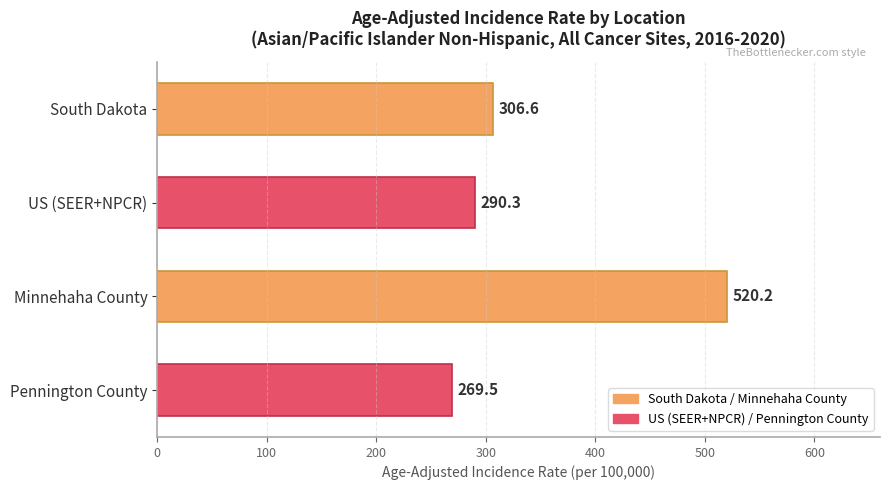

Reading bottom to top, extract all data points from this chart.

Pennington County=269.5	Minnehaha County=520.2	US (SEER+NPCR)=290.3	South Dakota=306.6